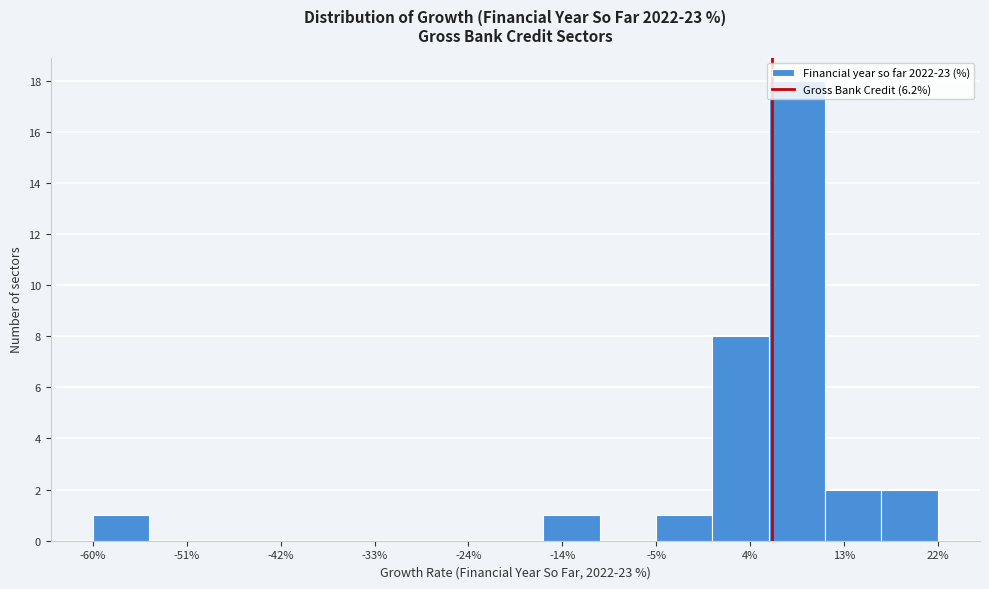

Reading left to right, transcribe this chart: for each bar, give the range it covers on the x-axis and its height. Neither the bar edges nor the heights are printed on the chart, so give them approximately, as read against the axes.

-60 to -55: 1
-55 to -49: 0
-49 to -44: 0
-44 to -38: 0
-38 to -33: 0
-33 to -27: 0
-27 to -22: 0
-22 to -16: 0
-16 to -11: 1
-11 to -5: 0
-5 to 0: 1
0 to 6: 8
6 to 11: 18
11 to 17: 2
17 to 22: 2